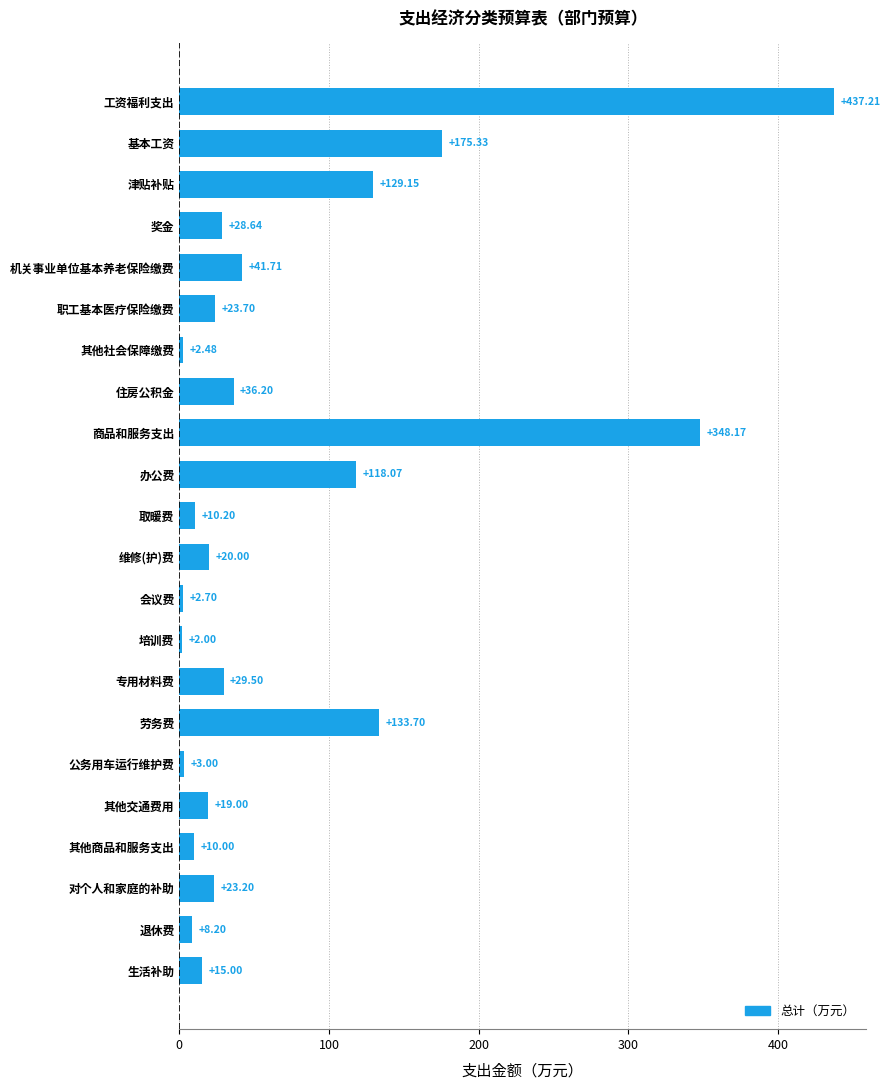

List the labels in order of value, smallest first.

培训费, 其他社会保障缴费, 会议费, 公务用车运行维护费, 退休费, 其他商品和服务支出, 取暖费, 生活补助, 其他交通费用, 维修(护)费, 对个人和家庭的补助, 职工基本医疗保险缴费, 奖金, 专用材料费, 住房公积金, 机关事业单位基本养老保险缴费, 办公费, 津贴补贴, 劳务费, 基本工资, 商品和服务支出, 工资福利支出